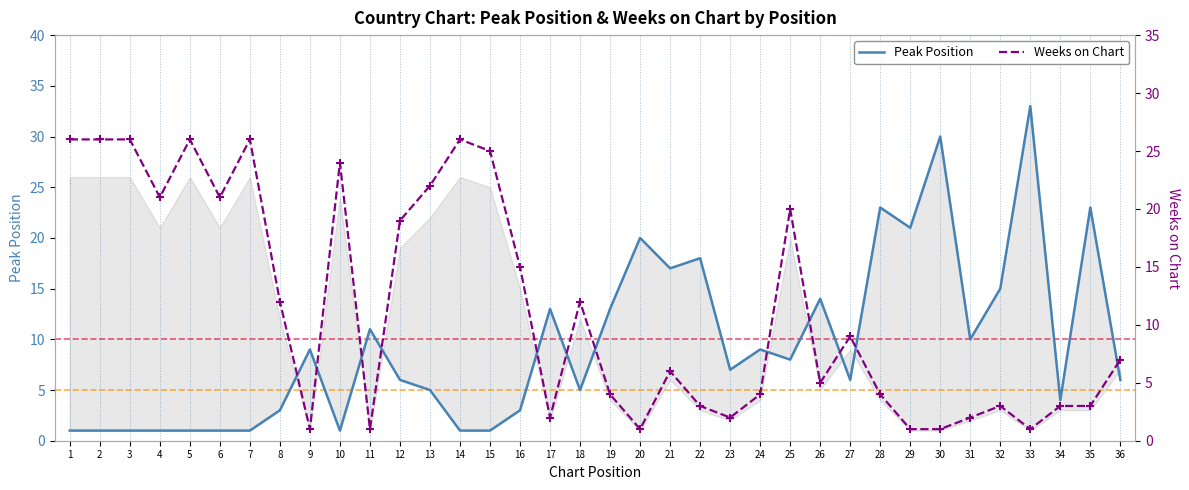

Which series reaches the minimum Y coordinate?

Peak Position